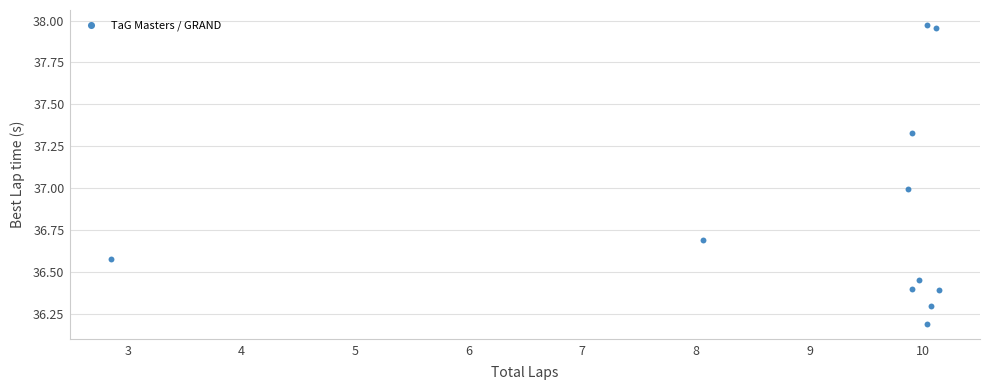

What is the average X value?

9.2